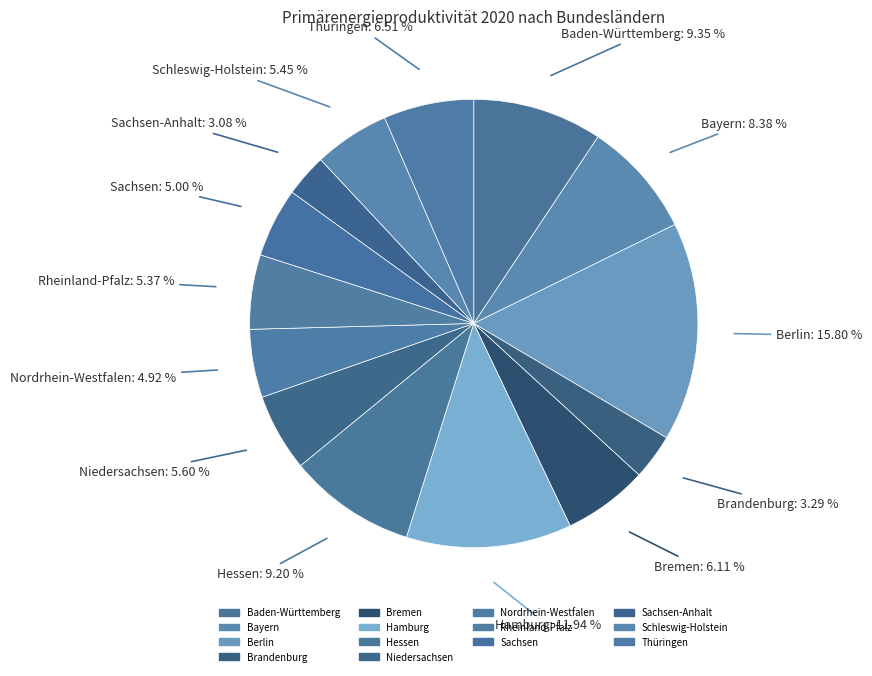

Which slice is the largest?

Berlin